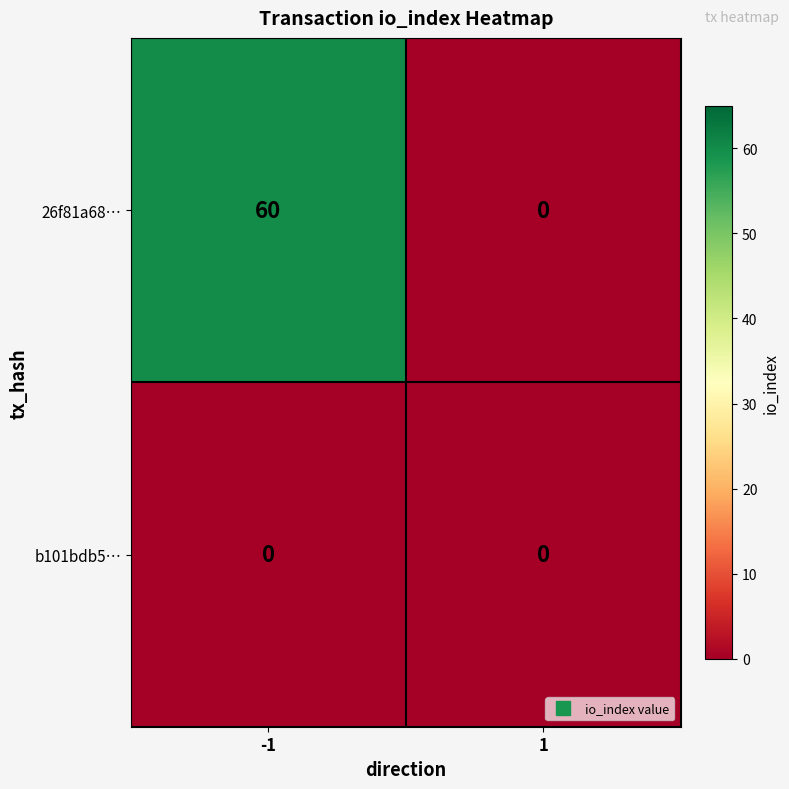

List the series in order of their overall mean, lowest first.

b101bdb5…, 26f81a68…